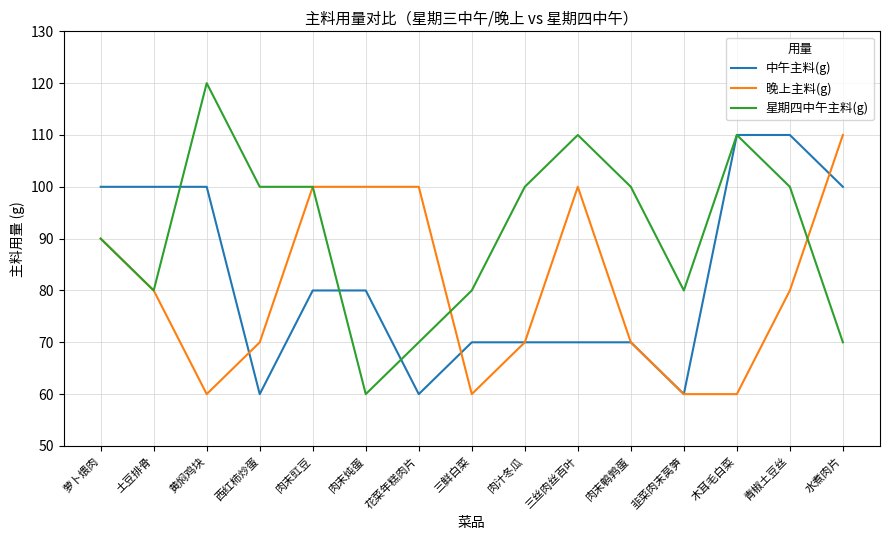

In 中午主料(g), how many points are lower than both neighbors (excluding endpoints)?

3